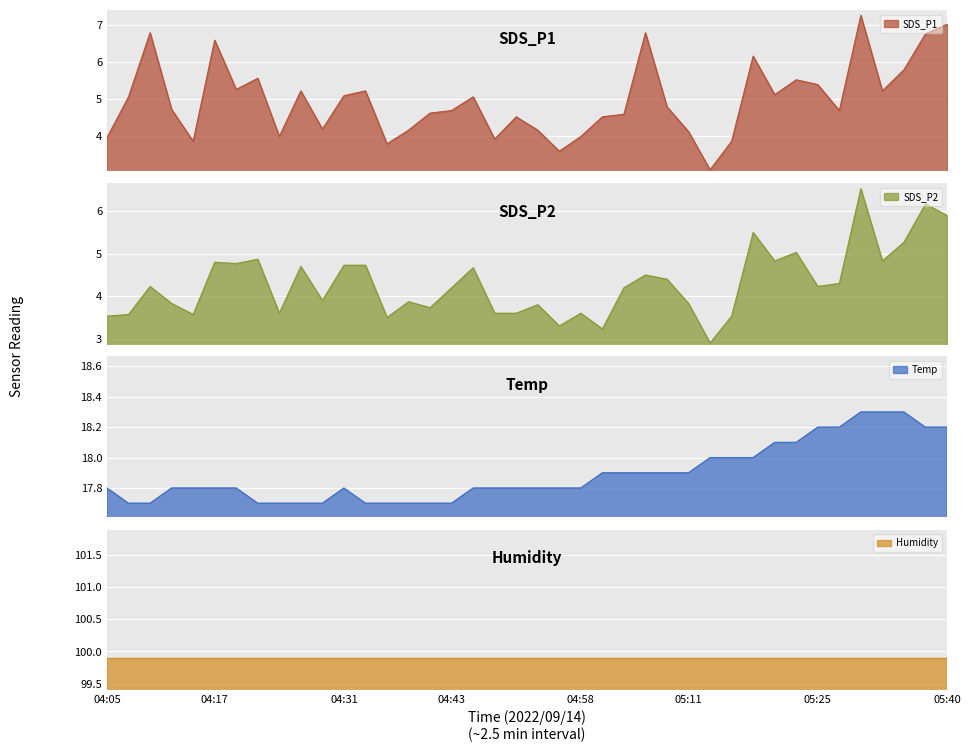

What is the minimum value for SDS_P1?

3.1